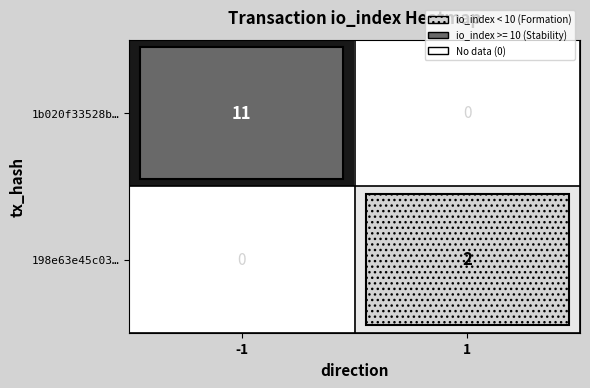

How many categories are shown in the chart?

2